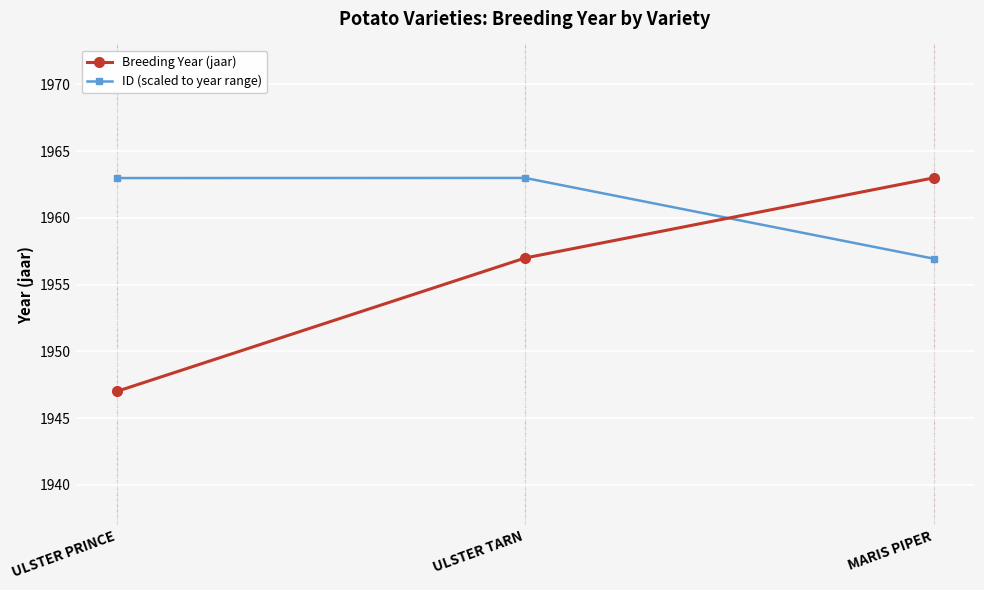

Which series has the widest spread of values?

Breeding Year (jaar)